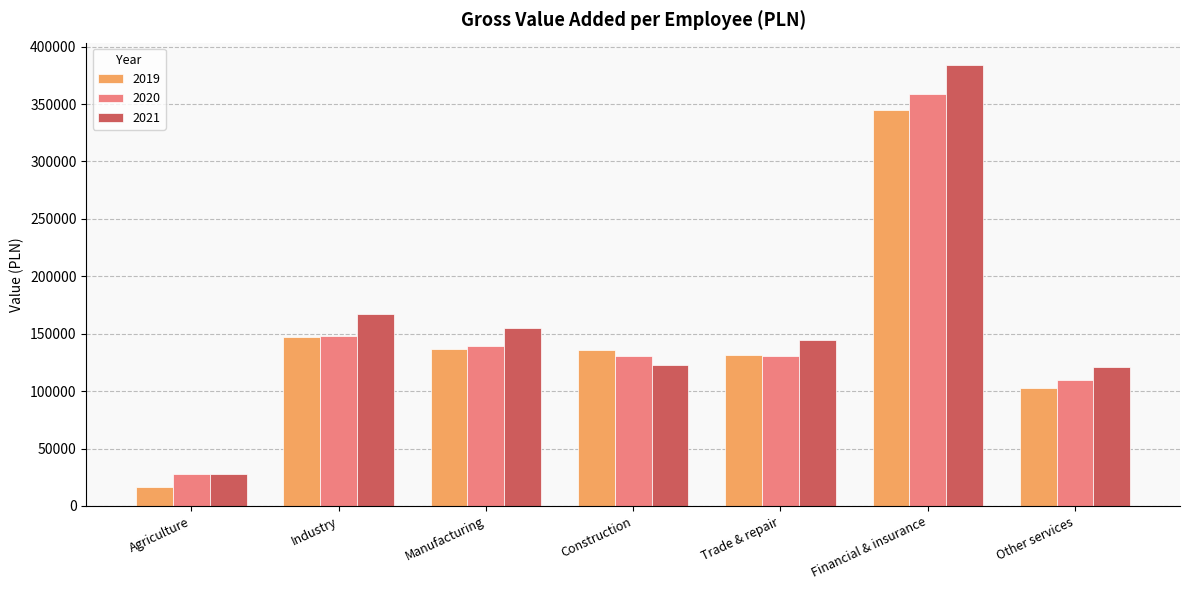

The value of 2019 at Construction is 135740. True or false?

True